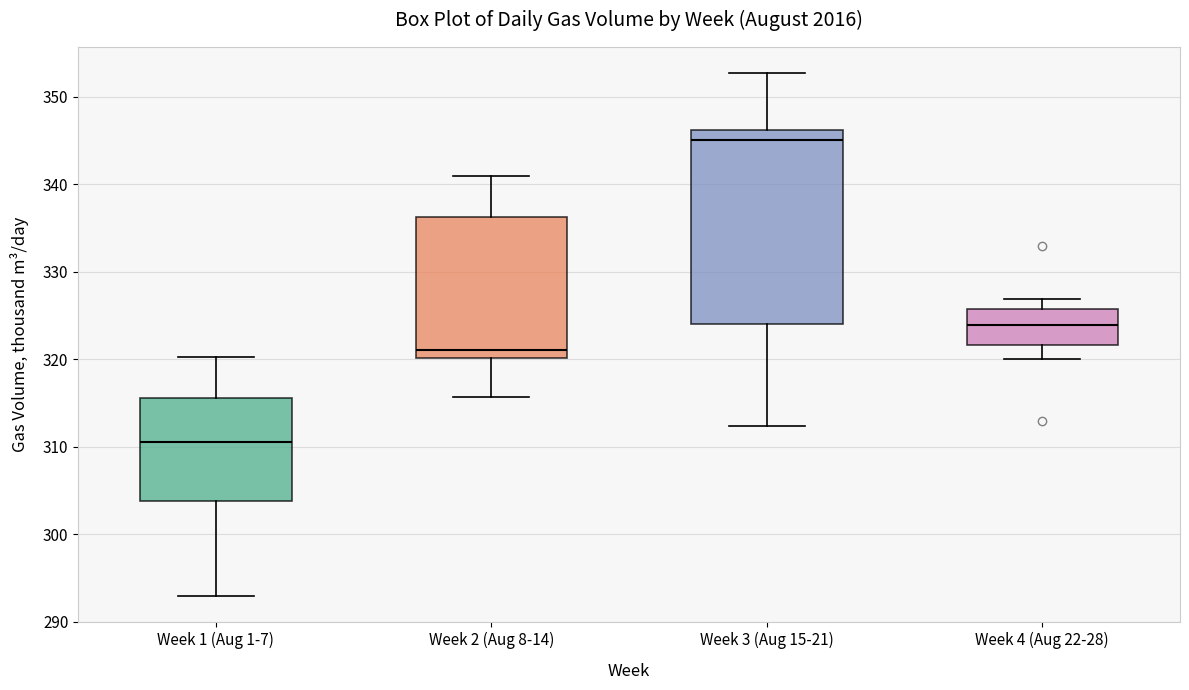

Which box has the lowest median line?

Week 1 (Aug 1-7)